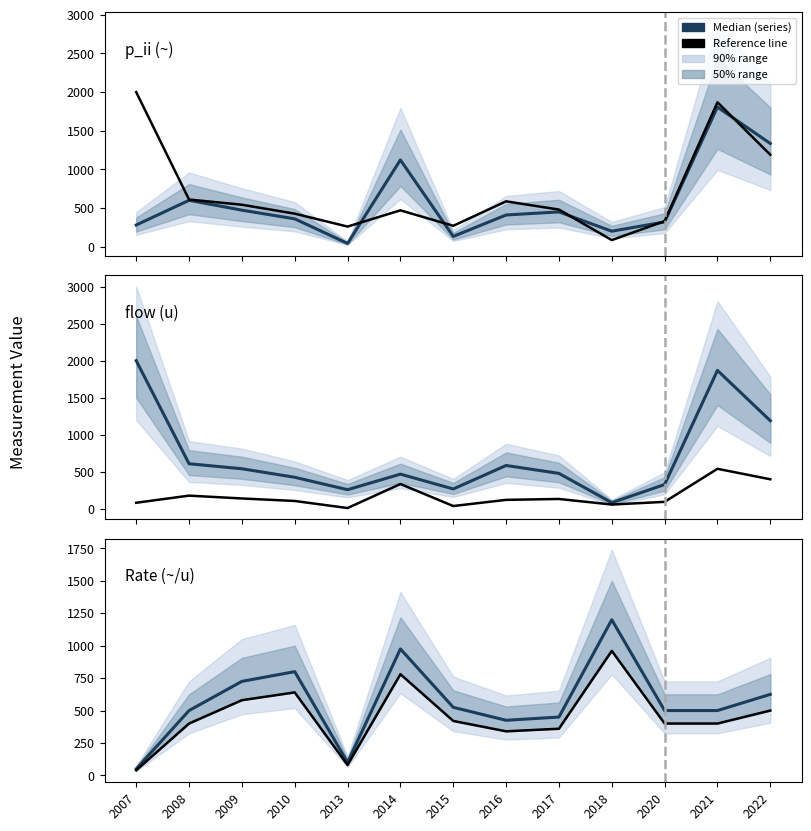

At 2008, list the series in order from largest to smallest.

flow, p_ii, rate, reference